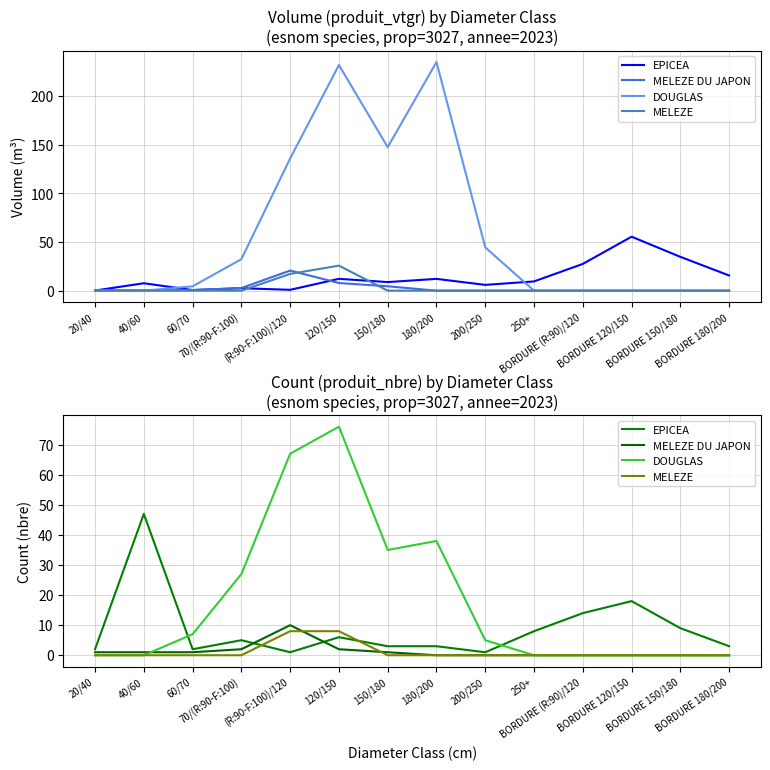

At which label does DOUGLAS reach its peak?

120/150